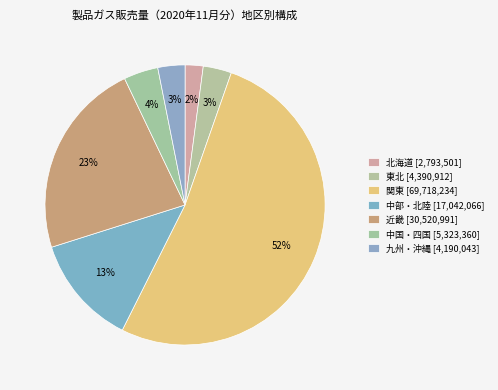

Is there a majority slice in this chart?

Yes